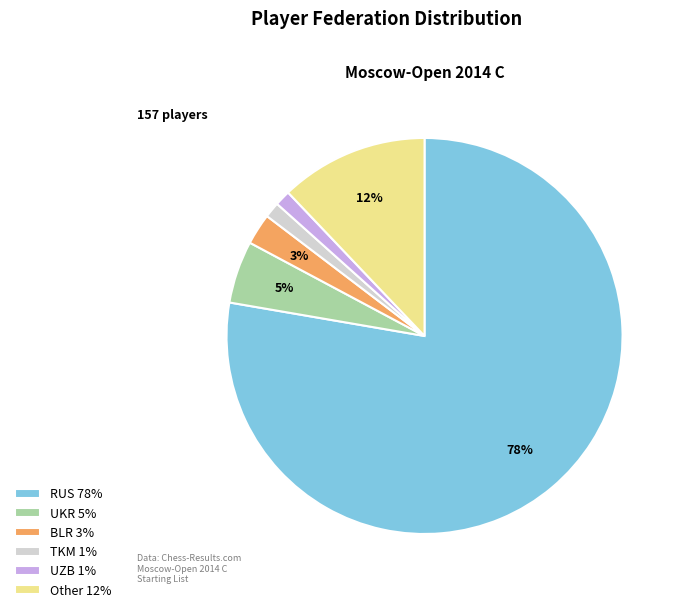

Combined, do TKM and UKR account for over 50%?

No